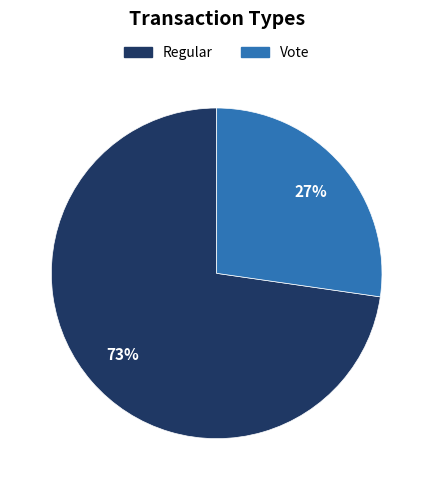

To the nearest percent, what portion does Regular represent?

73%